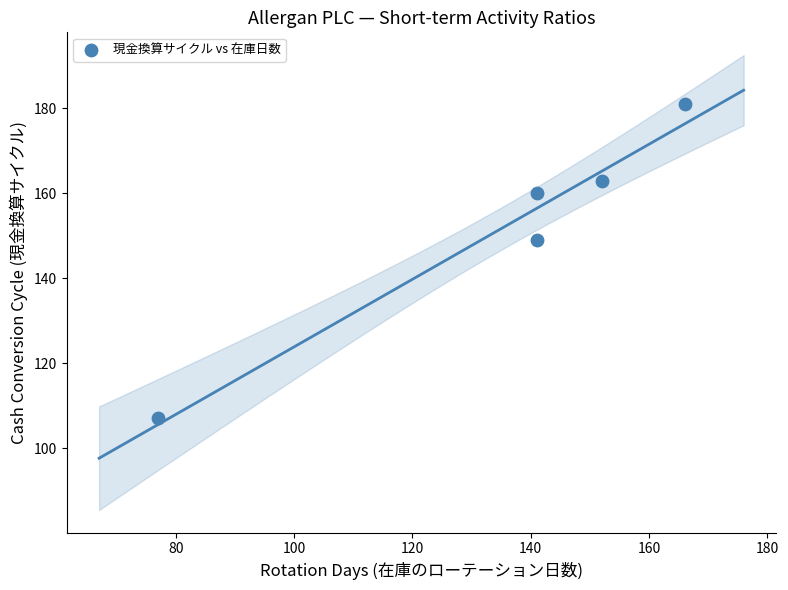

What is the range of Y values (max minus min)?

74